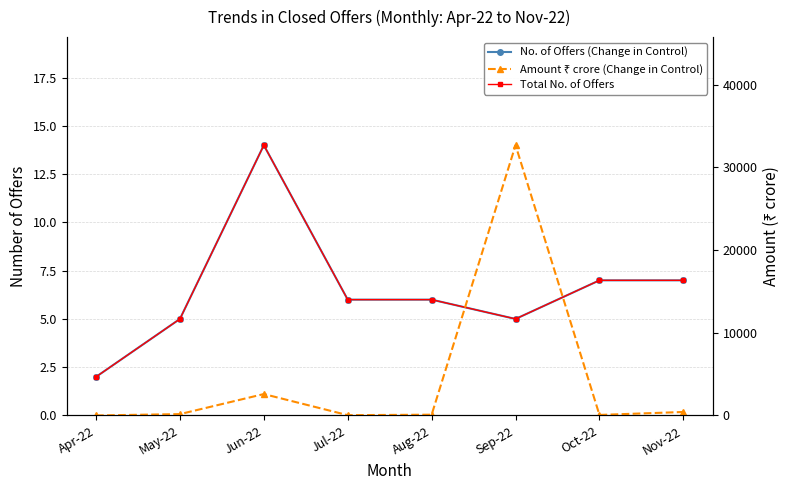

At how many categories does at least one series exceed 3917?

1